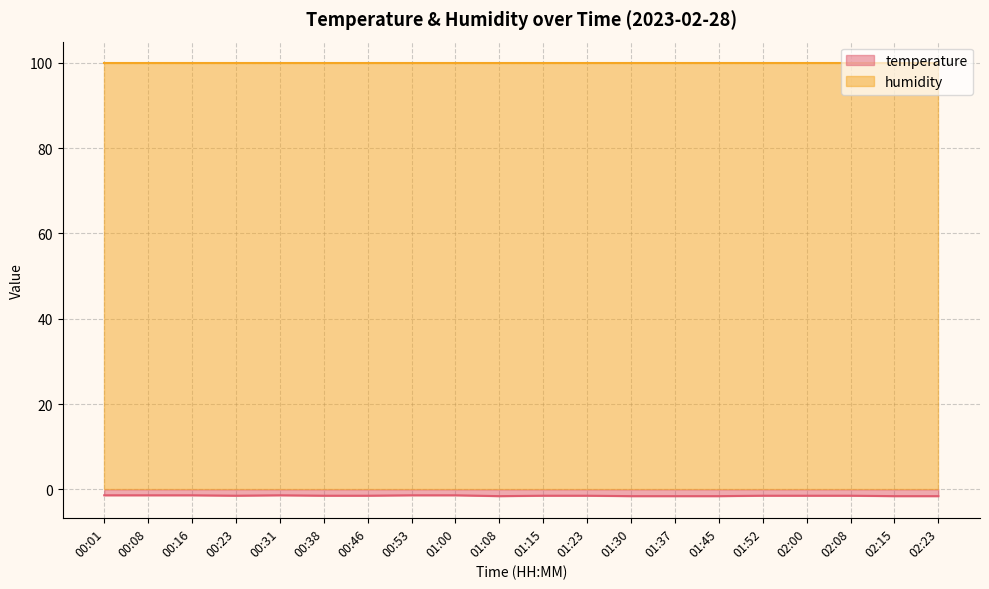

What is the average value?

-1.5